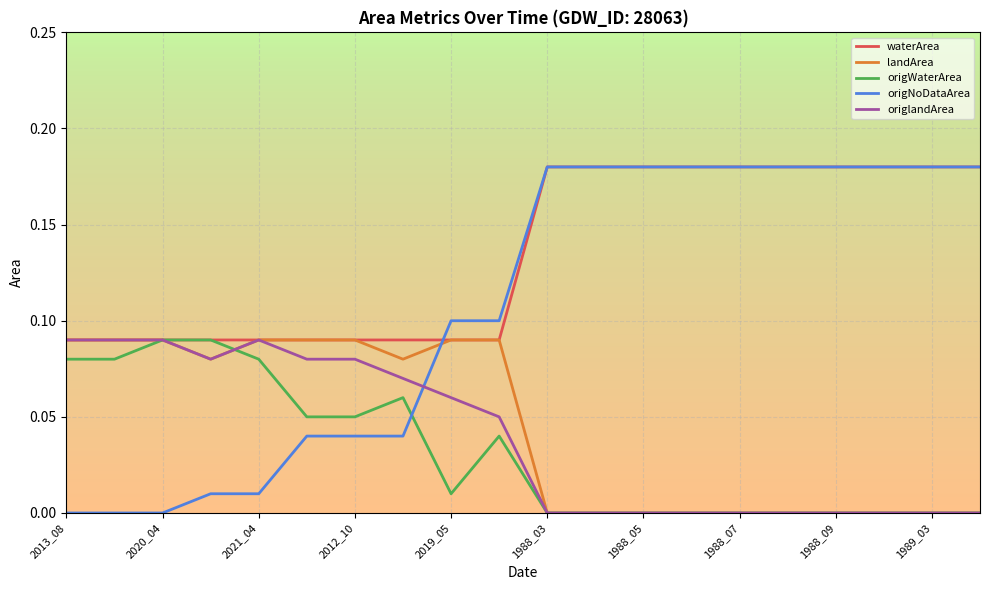

Which series has the largest total across all categories?

waterArea